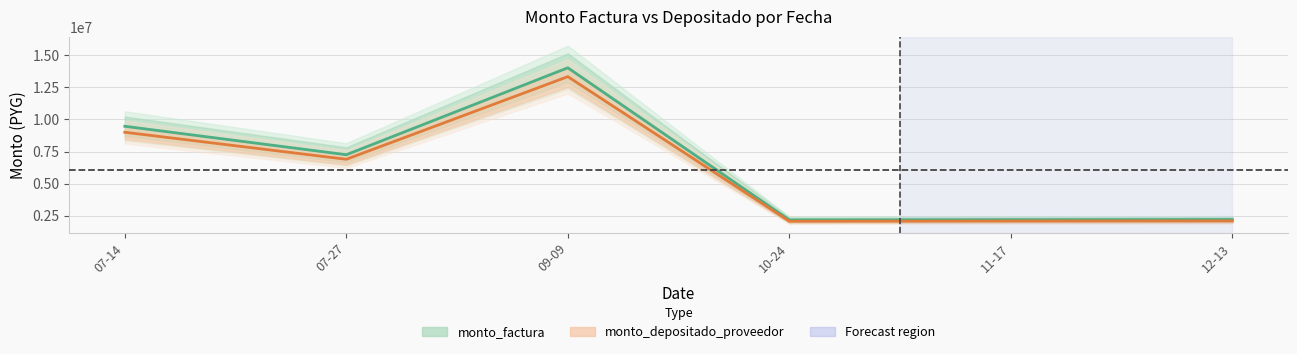

How many lines are shown in the chart?

2